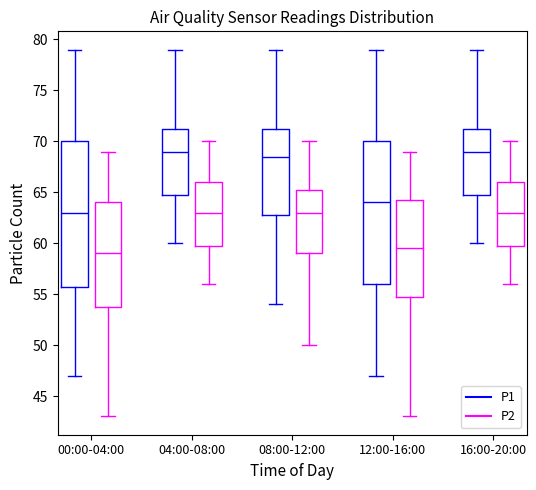

Where does the upper whisker of the box for 12:00-16:00 (P1) end on the y-axis? The values are not printed on the chart, so give them approximately, as read against the axis.

79.0